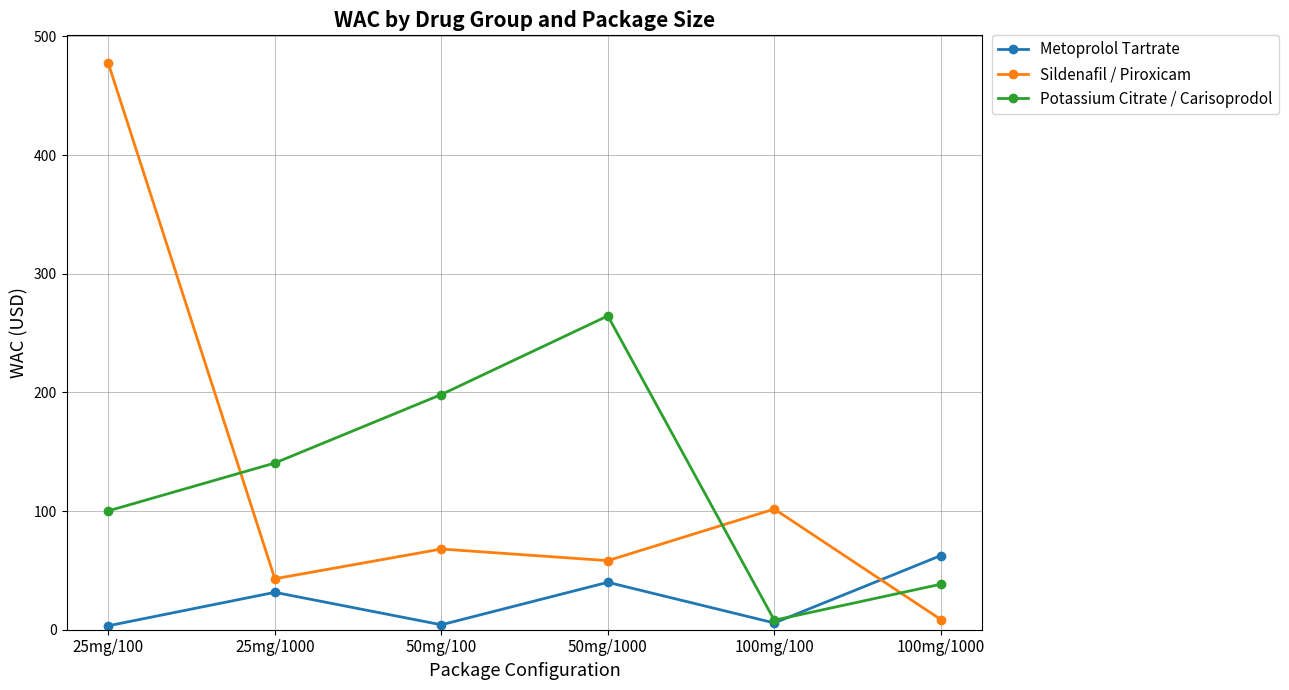

Which category has the highest value across all series?

25mg/100